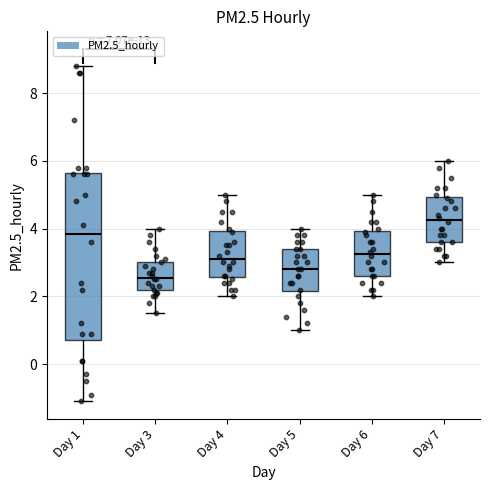

Which box is the tallest, from its lower edge to its upper edge?

Day 1